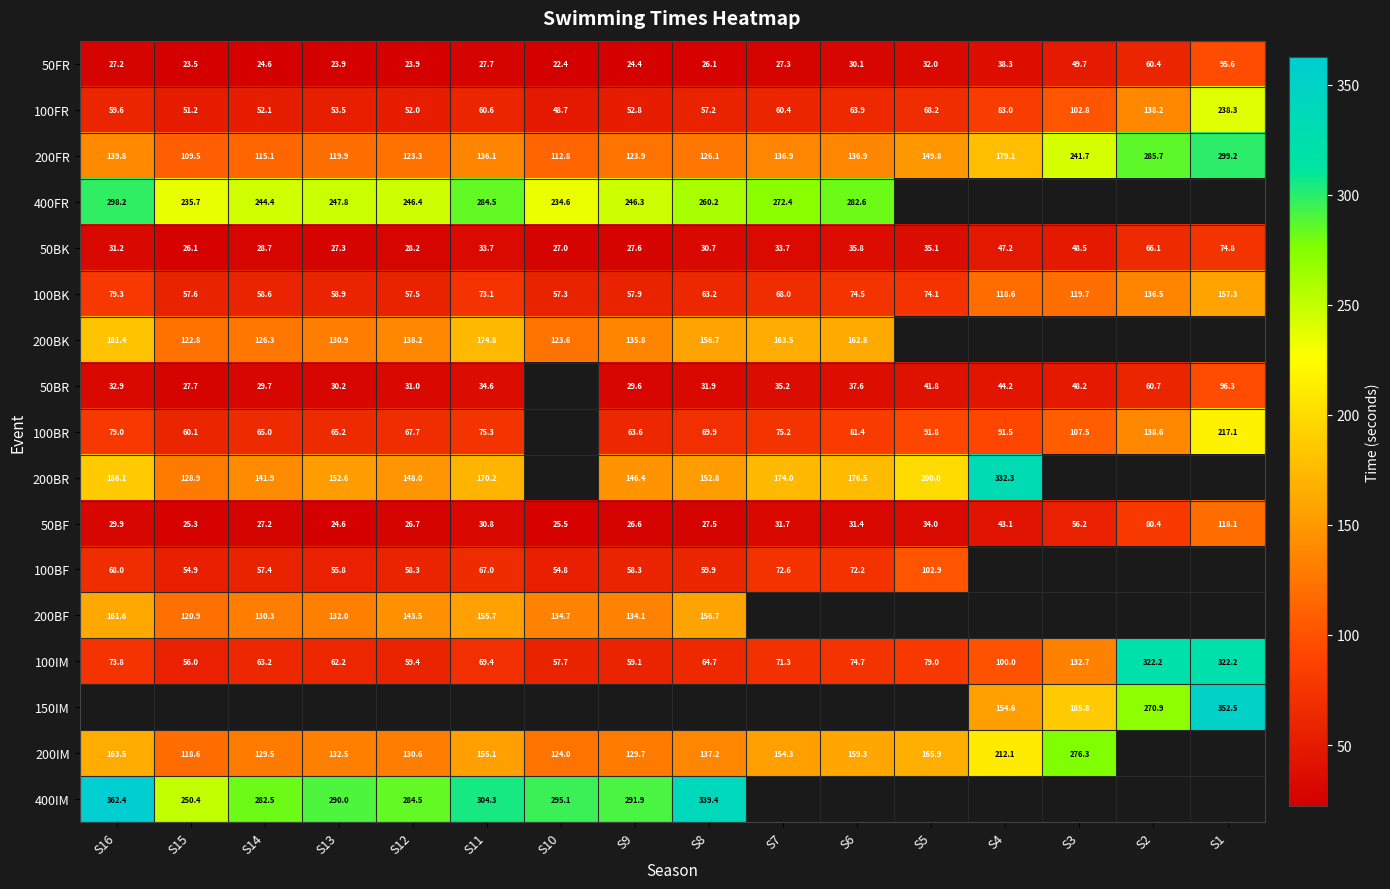

At which label does 100BK first exceed 73?

S16